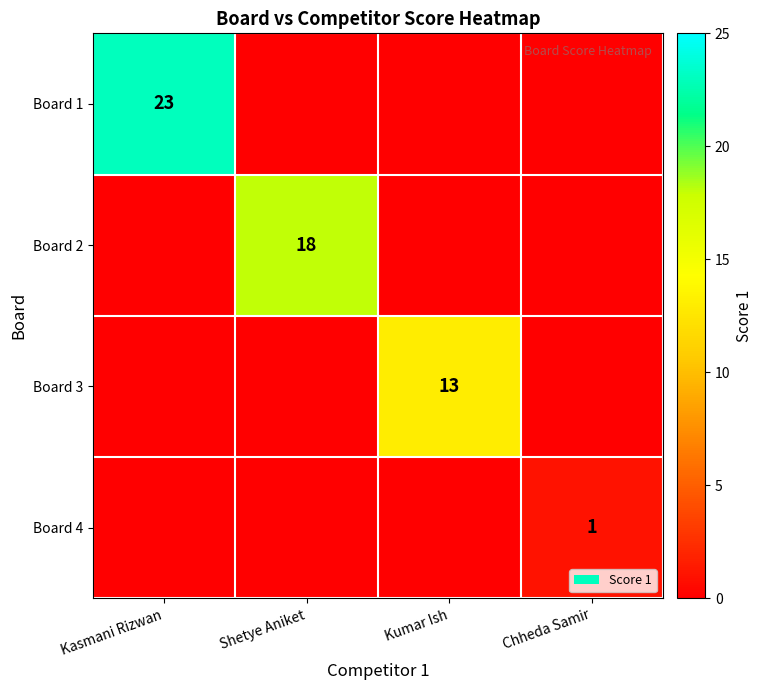

What is the total value across all series at Kumar Ish?

13